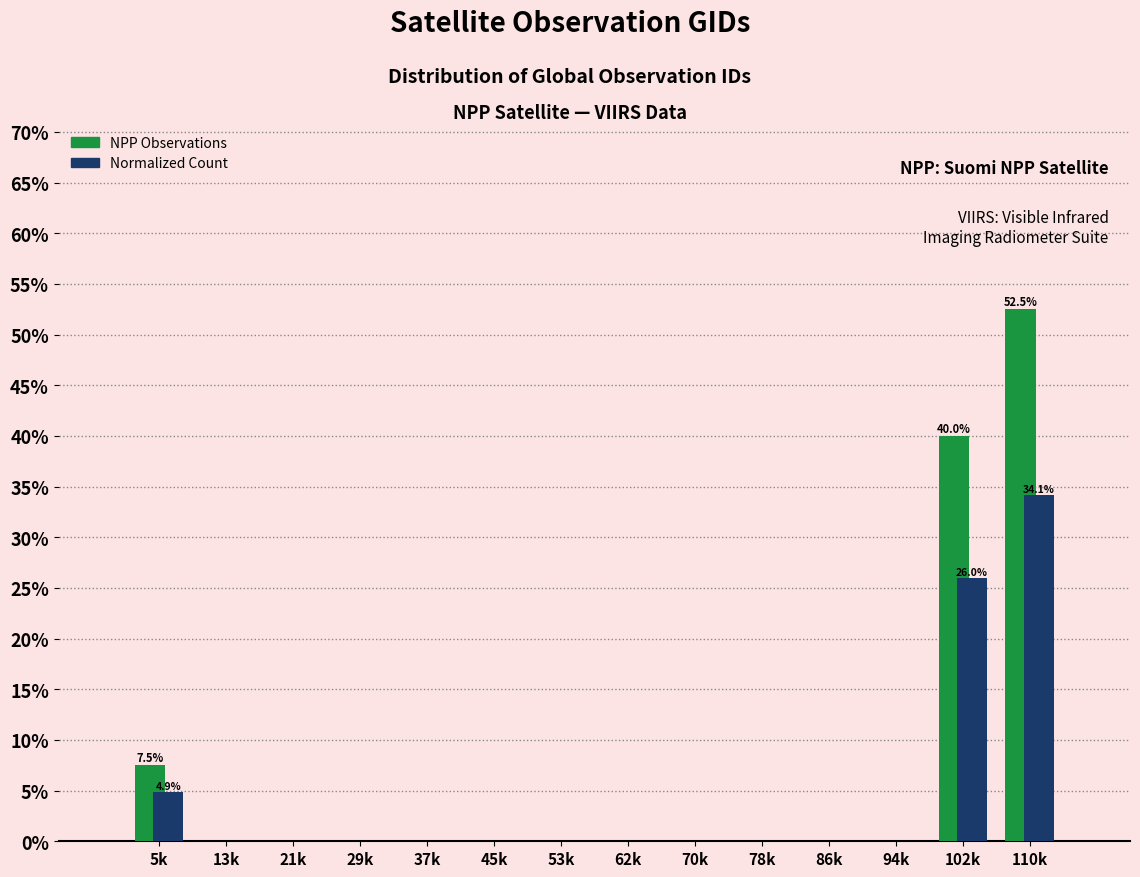

Reading left to right, what are all the values shown in this chart?

NPP Observations: 5k=7.5	13k=0.0	21k=0.0	29k=0.0	37k=0.0	45k=0.0	53k=0.0	62k=0.0	70k=0.0	78k=0.0	86k=0.0	94k=0.0	102k=40.0	110k=52.5
Normalized Count: 5k=4.9	13k=0.0	21k=0.0	29k=0.0	37k=0.0	45k=0.0	53k=0.0	62k=0.0	70k=0.0	78k=0.0	86k=0.0	94k=0.0	102k=26.0	110k=34.1